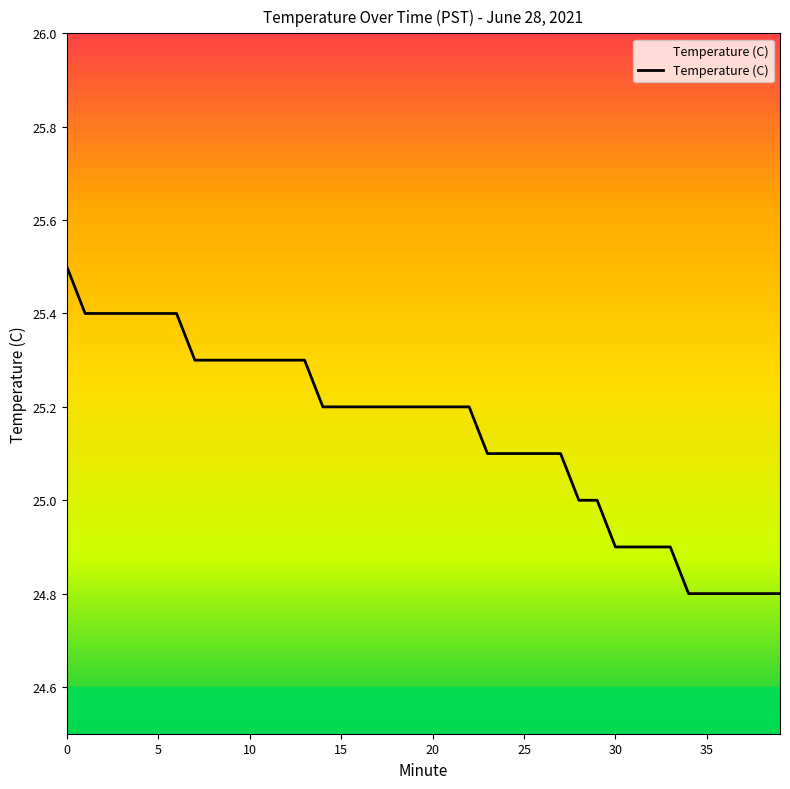

What is the difference between the maximum and minimum values?

0.7